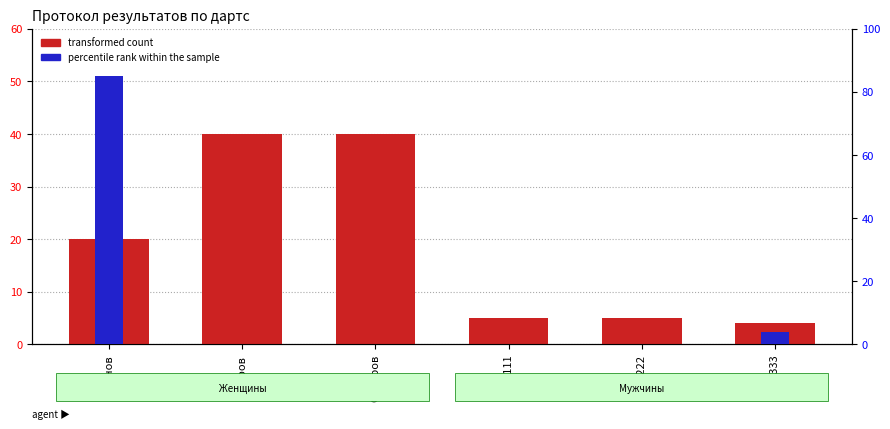

Reading left to right, what are all the values shown in this chart?

transformed count: 20	40	40	5	5	4
percentile rank within the sample: 85	0	0	0	0	4